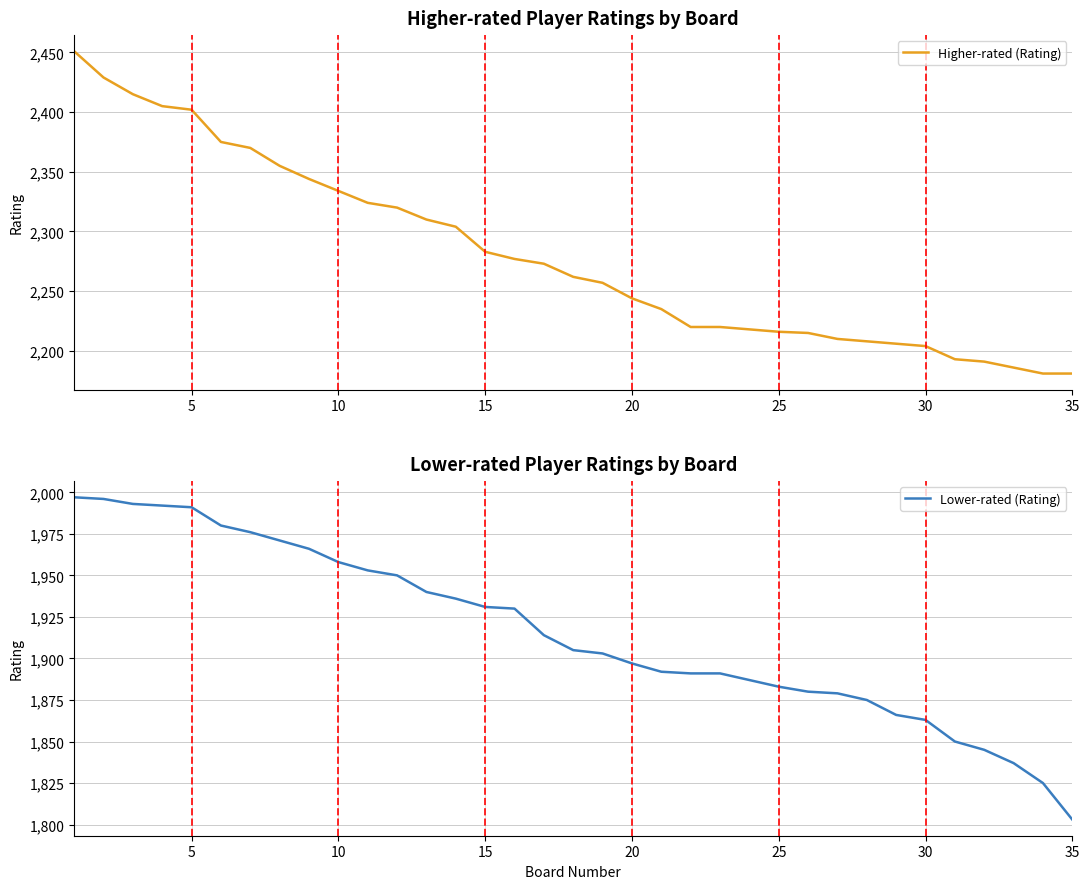

Reading right to left, what are all the values shown in this chart?

Higher-rated (Rating): 2181	2181	2186	2191	2193	2204	2206	2208	2210	2215	2216	2218	2220	2220	2235	2244	2257	2262	2273	2277	2283	2304	2310	2320	2324	2334	2344	2355	2370	2375	2402	2405	2415	2429	2451
Lower-rated (Rating): 1803	1825	1837	1845	1850	1863	1866	1875	1879	1880	1883	1887	1891	1891	1892	1897	1903	1905	1914	1930	1931	1936	1940	1950	1953	1958	1966	1971	1976	1980	1991	1992	1993	1996	1997